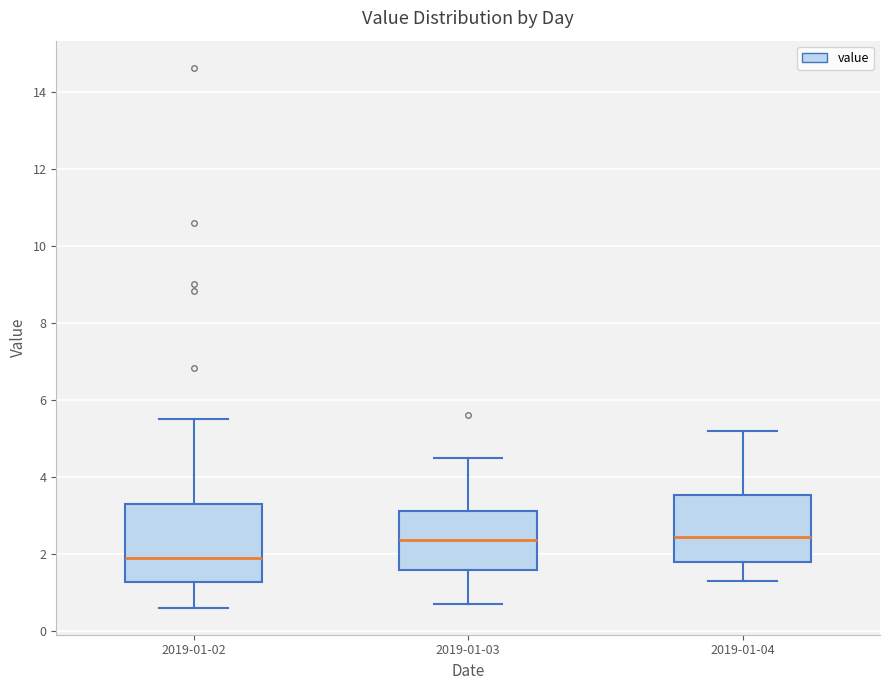

Where does the lower whisker of the box for 2019-01-04 end on the y-axis? The values are not printed on the chart, so give them approximately, as read against the axis.

1.4